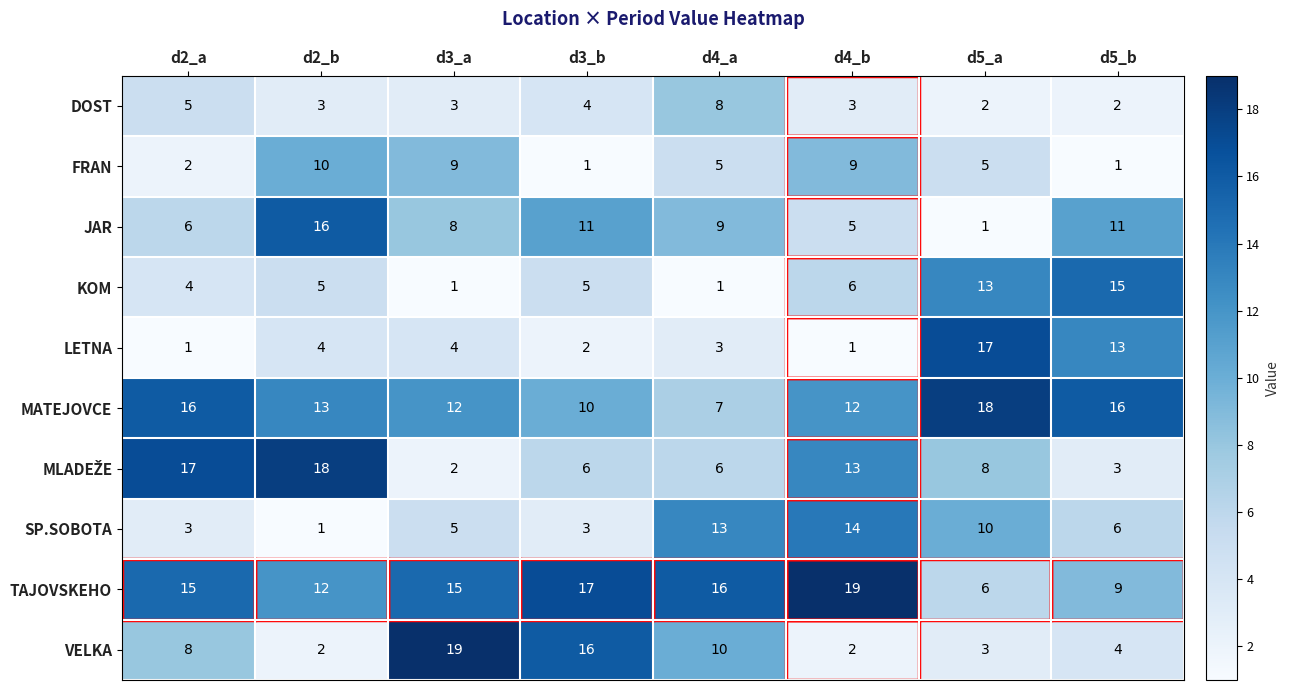

The KOM series shows 15 at d5_b. True or false?

True